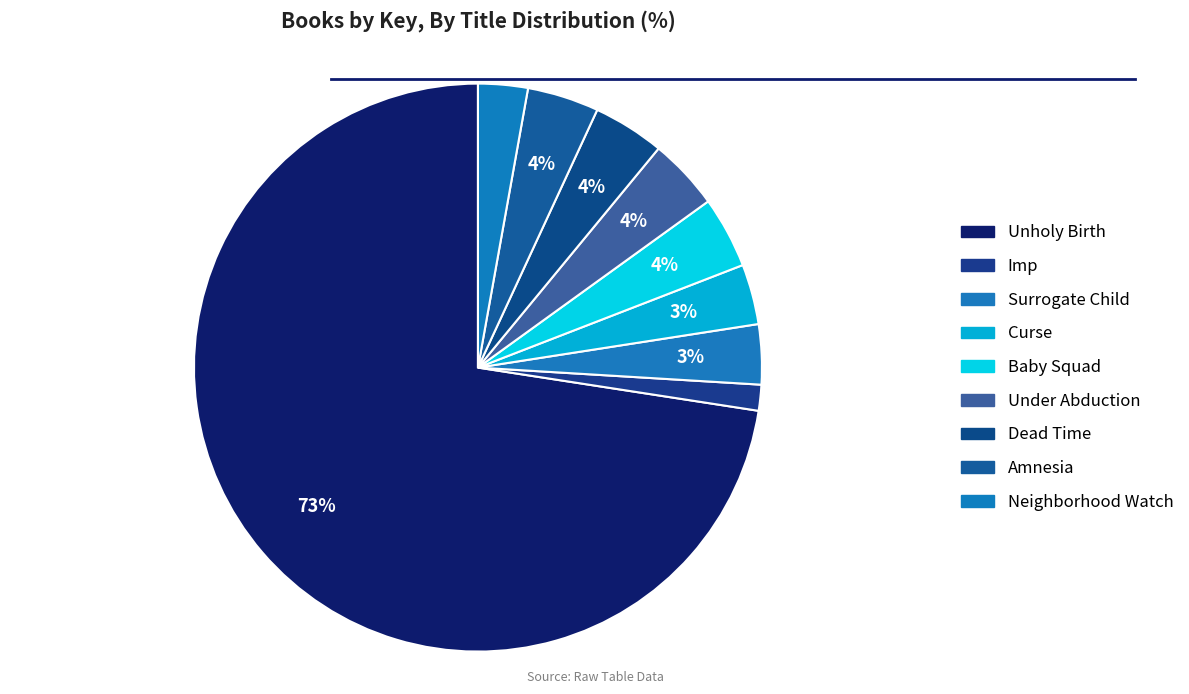

Count the number of slices in the pie.

9